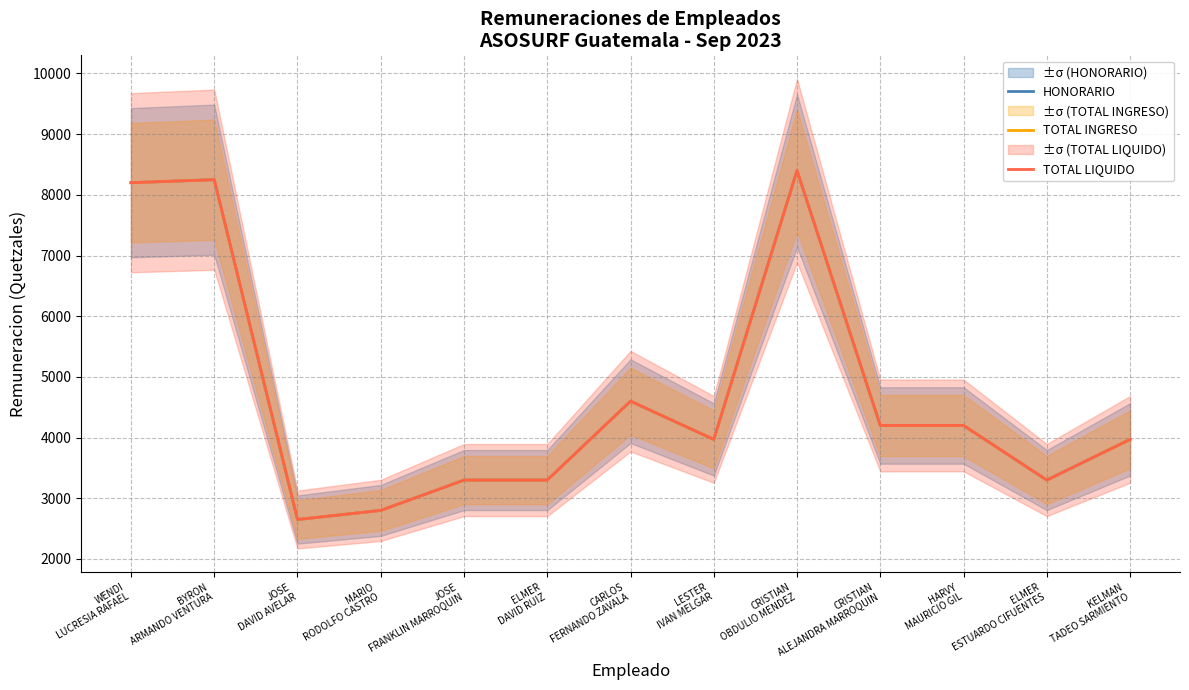

Which category has the highest value in the TOTAL LIQUIDO series?

CRISTIAN
OBDULIO MENDEZ